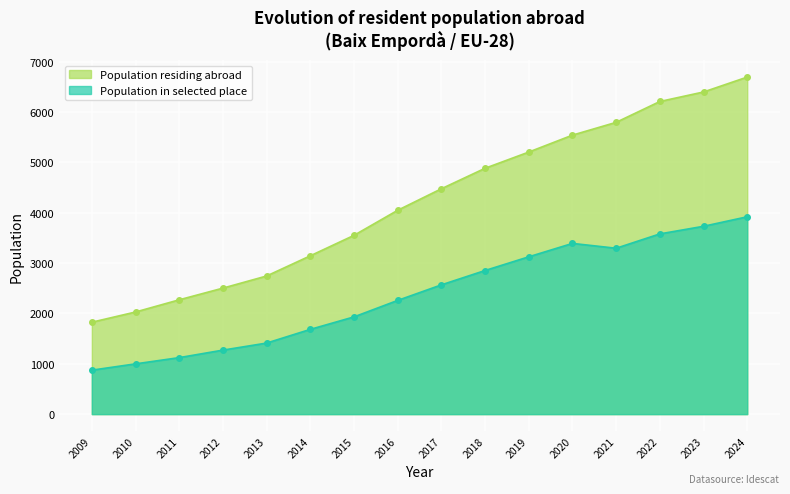

Which category has the highest value in the Population residing abroad series?

2024